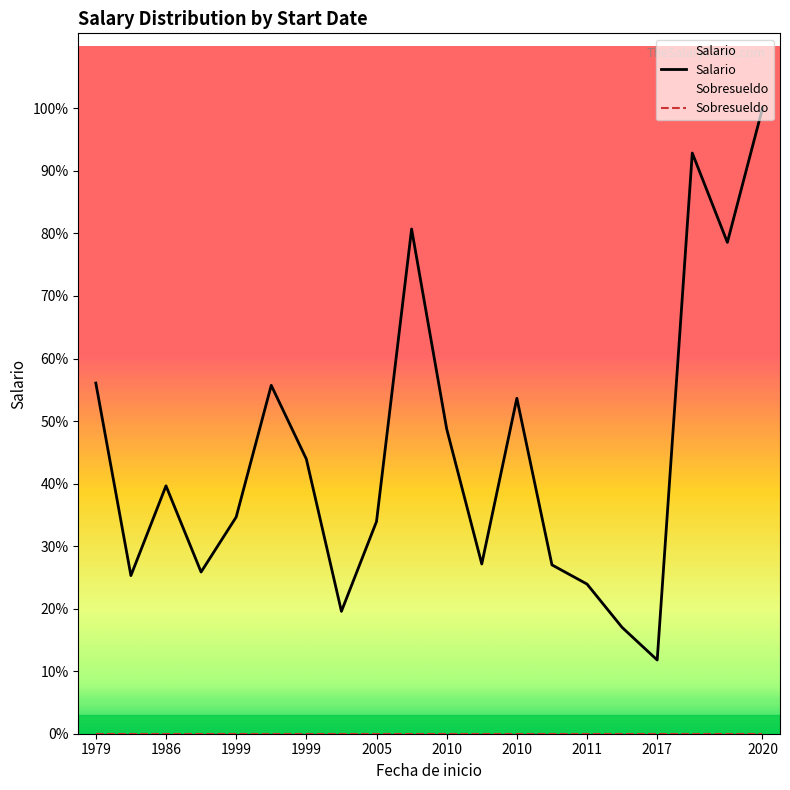

How many lines are shown in the chart?

2